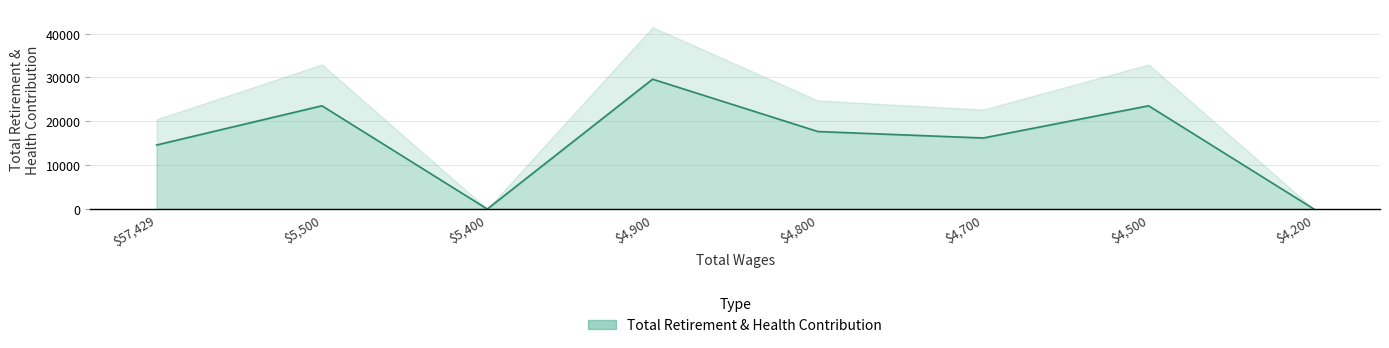

How many points are higher than both their immediate neighbors (excluding endpoints)?

3